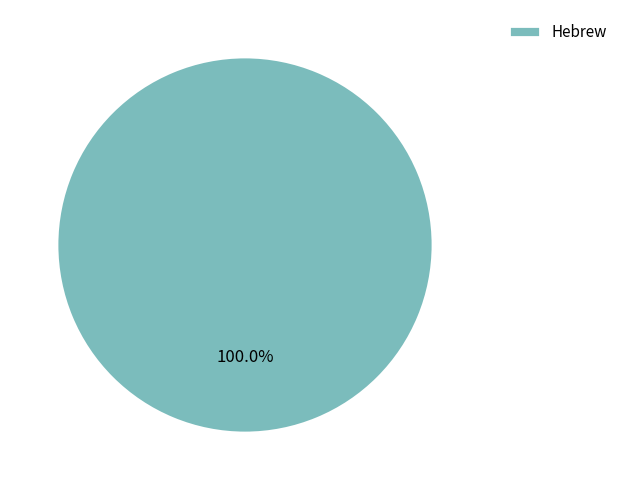

Does any single category account for the majority?

Yes